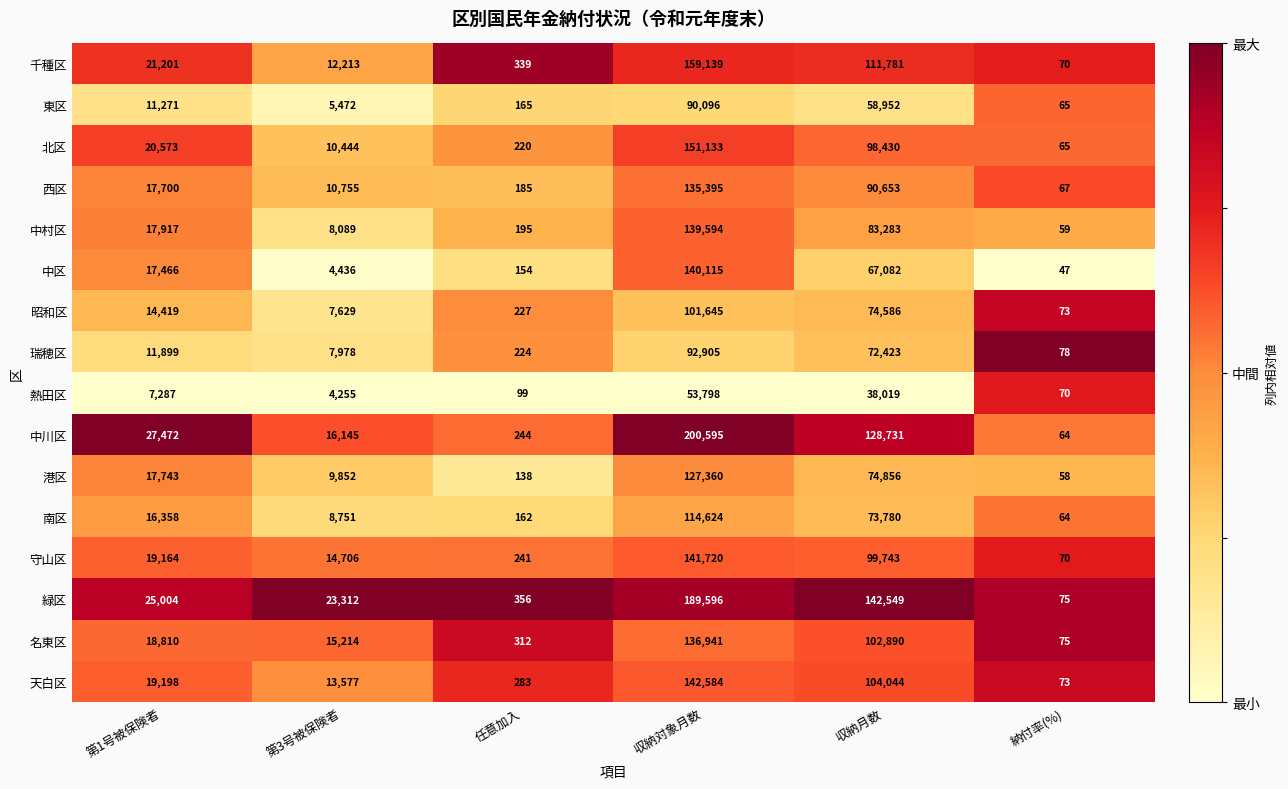

What is the sum of the 西区 values at 任意加入 and 納付率(%)?

252